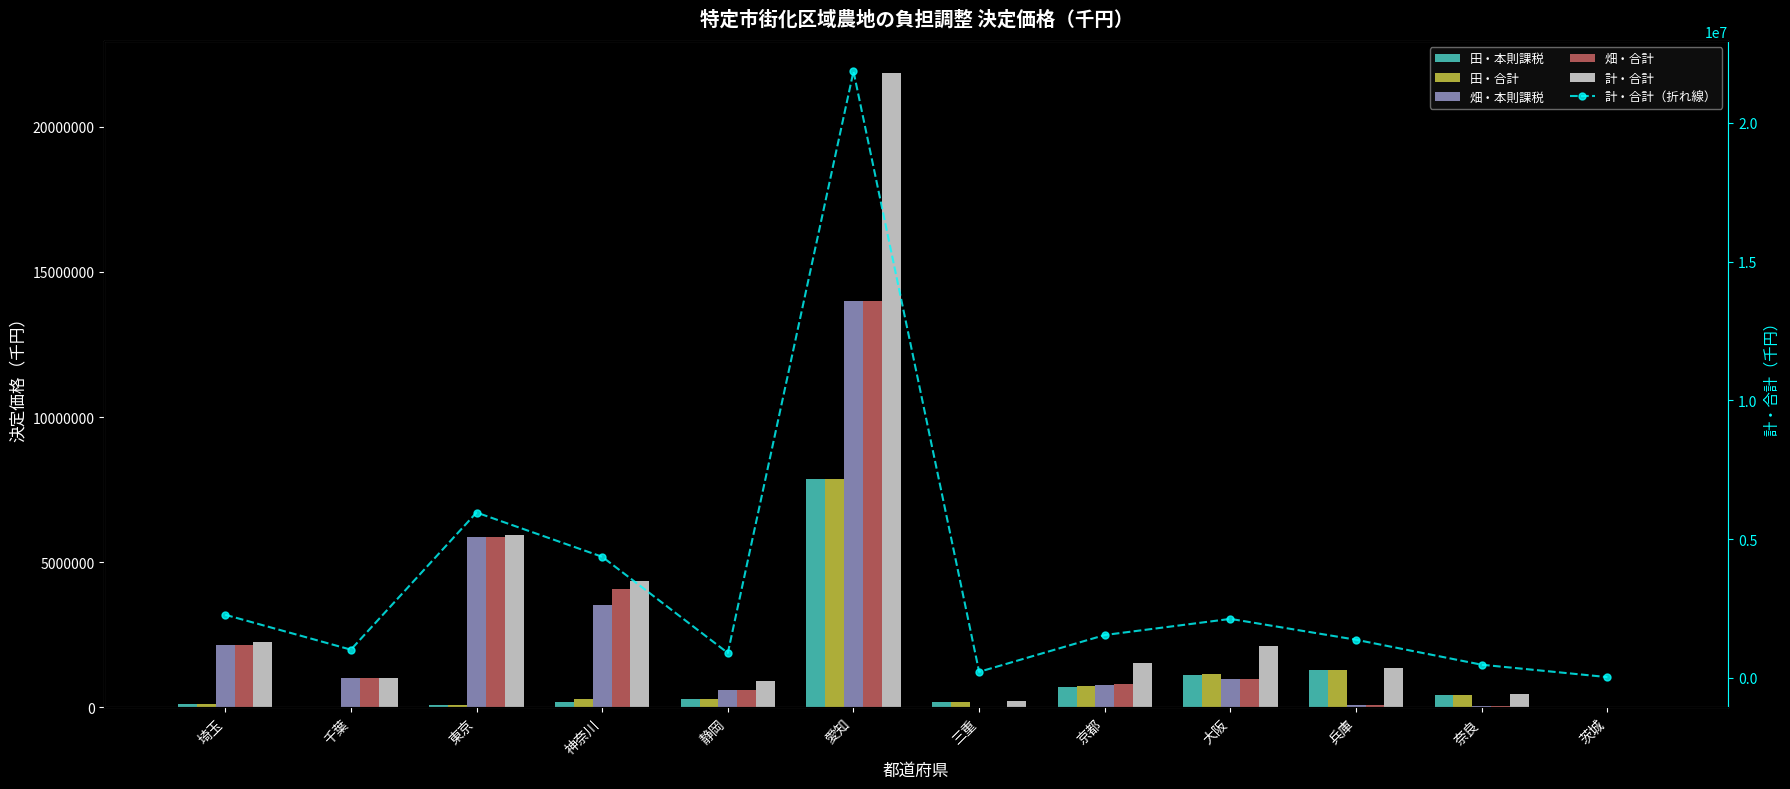

What is the total value across all series at 東京?

23822124